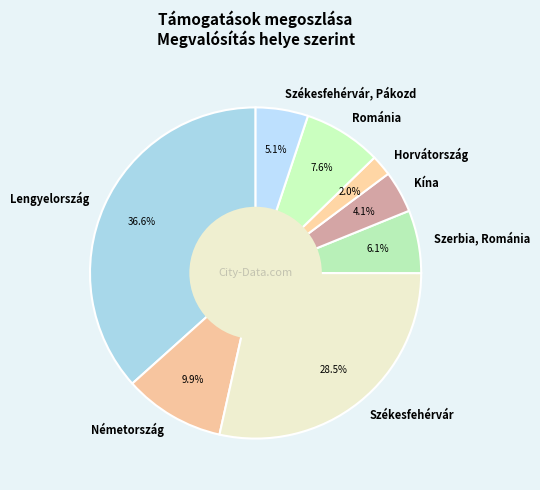

What percentage is NOT represented by Horvátország?

98.0%